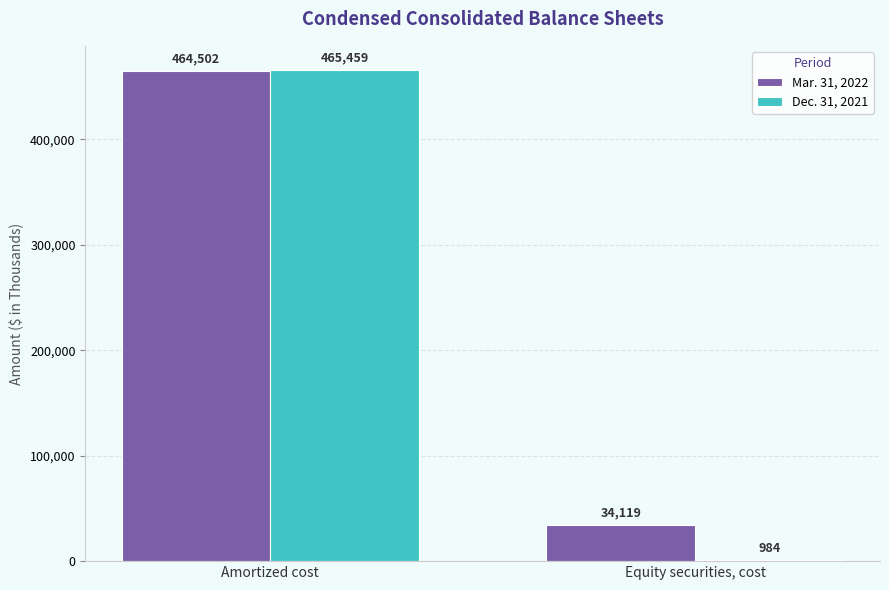

Between Amortized cost and Equity securities, cost, which series saw the biggest shift?

Dec. 31, 2021